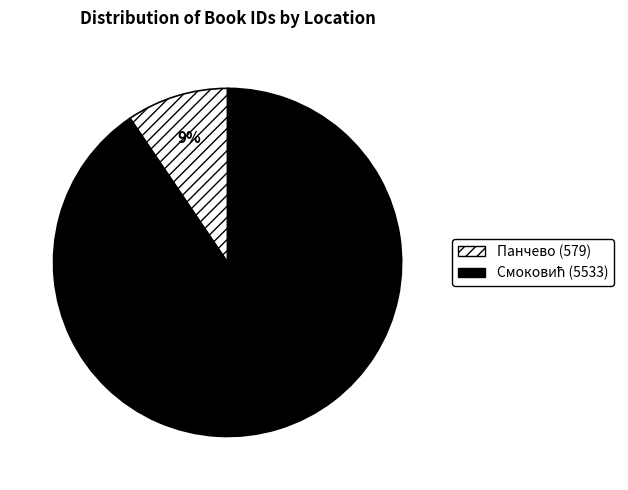

The Панчево (579) slice represents 23% of the pie. True or false?

False